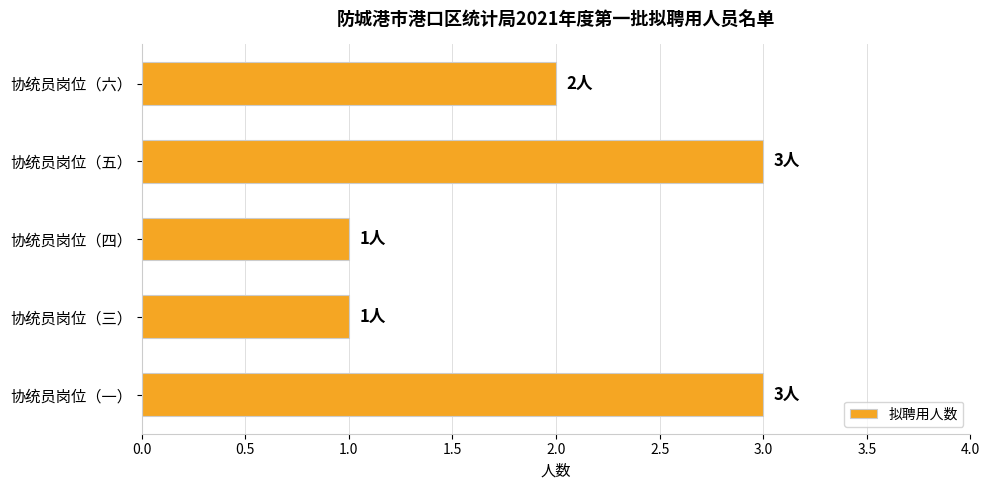

How many data points does each series have?

5